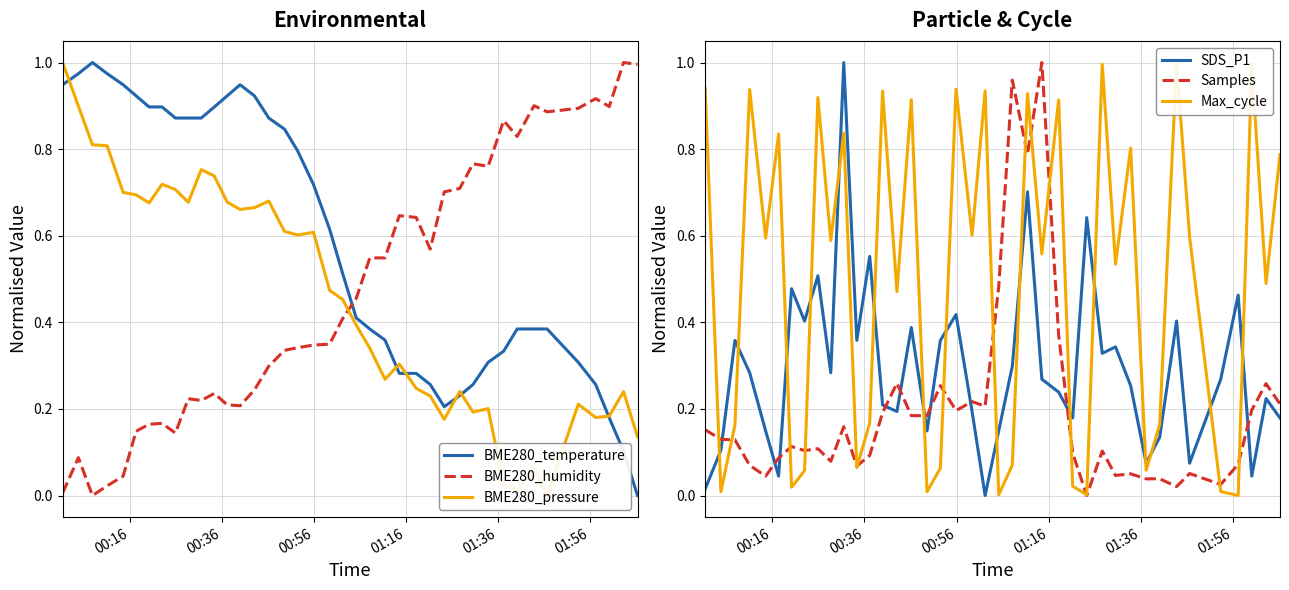

True or false: BME280_temperature and BME280_humidity cross at least once.

True